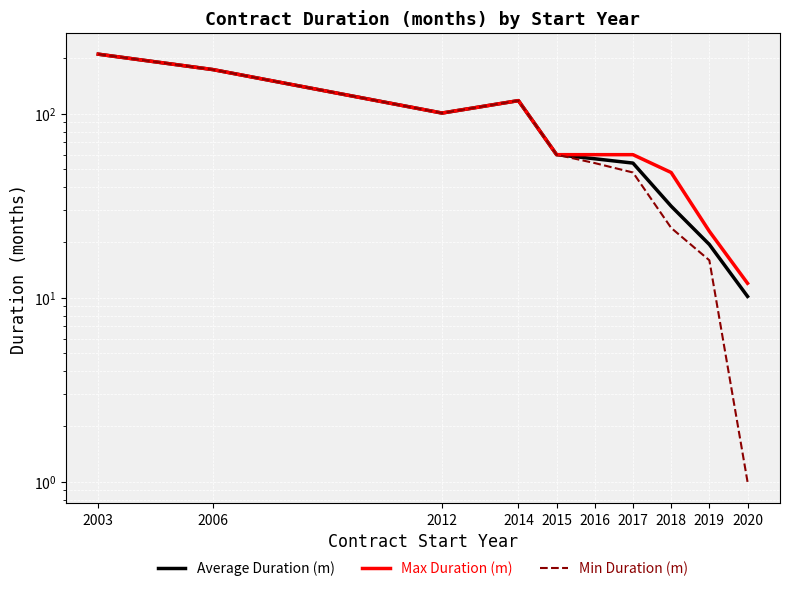

What is the difference between the maximum and second lowest values in the Average Duration (m) series?

191.5